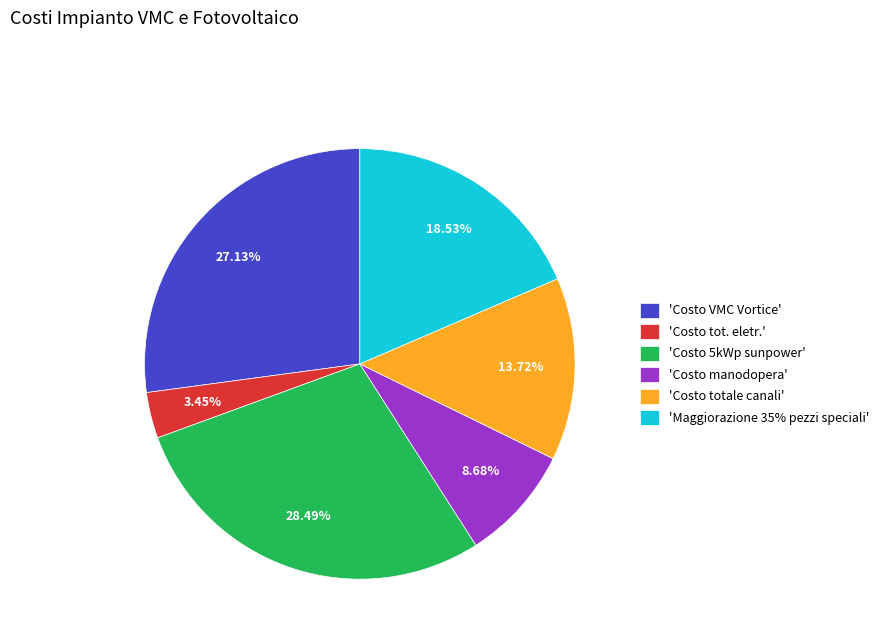

Is there any slice that represents more than half of the pie?

No